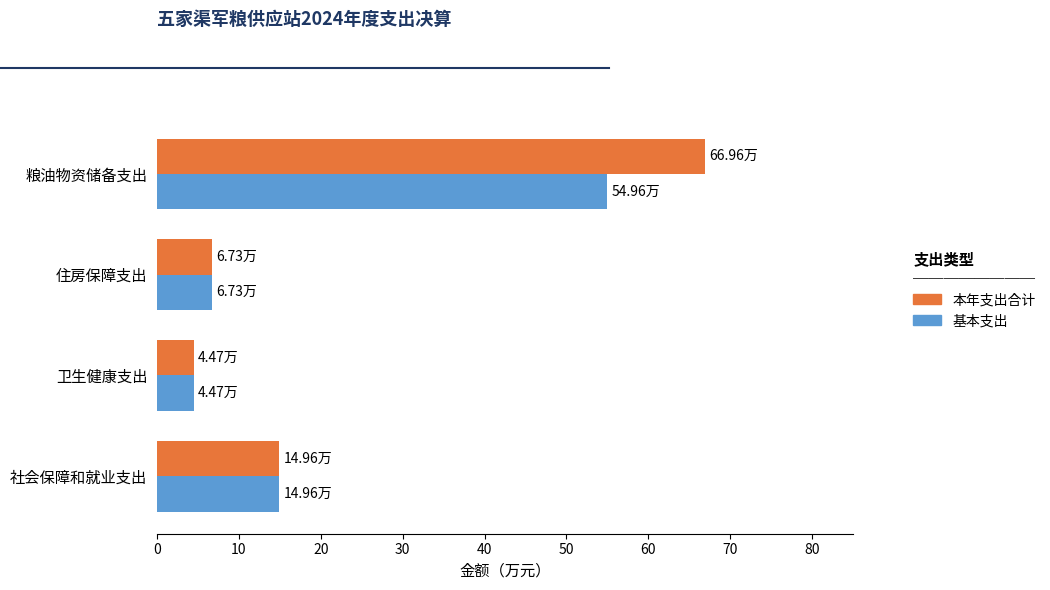

At which label does 基本支出 reach its peak?

粮油物资储备支出